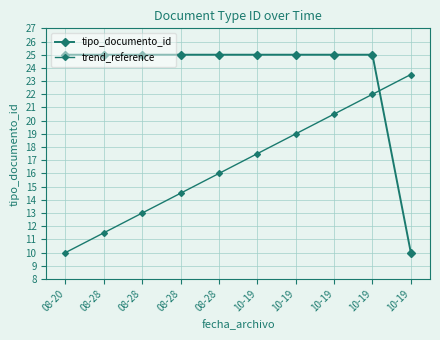

Which series changed the most between 08-28 and 10-19?

tipo_documento_id